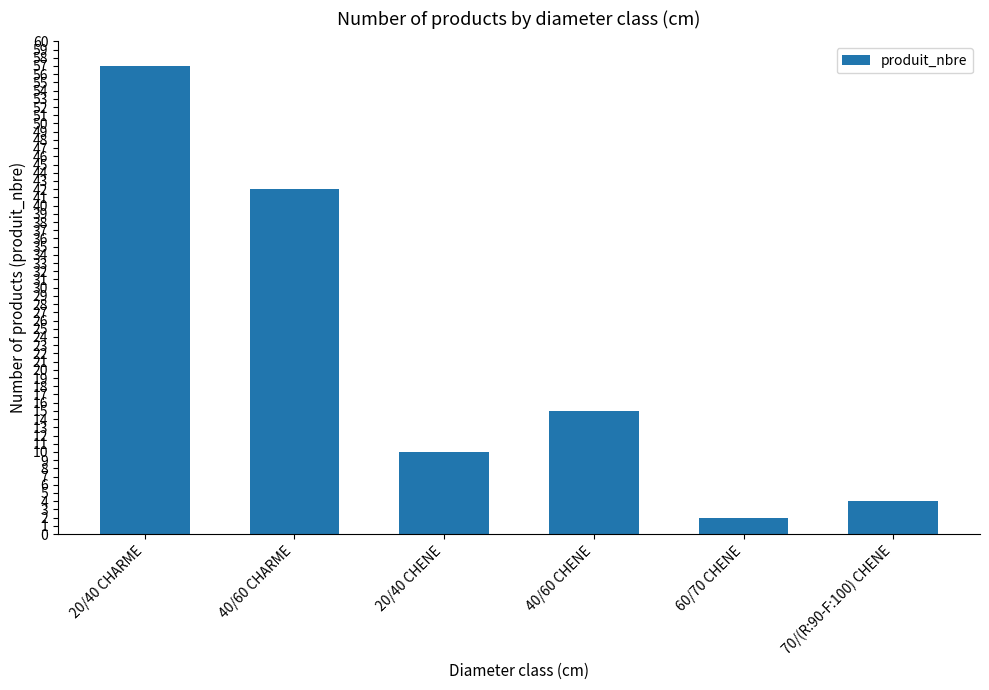

How many bars are there in total?

6